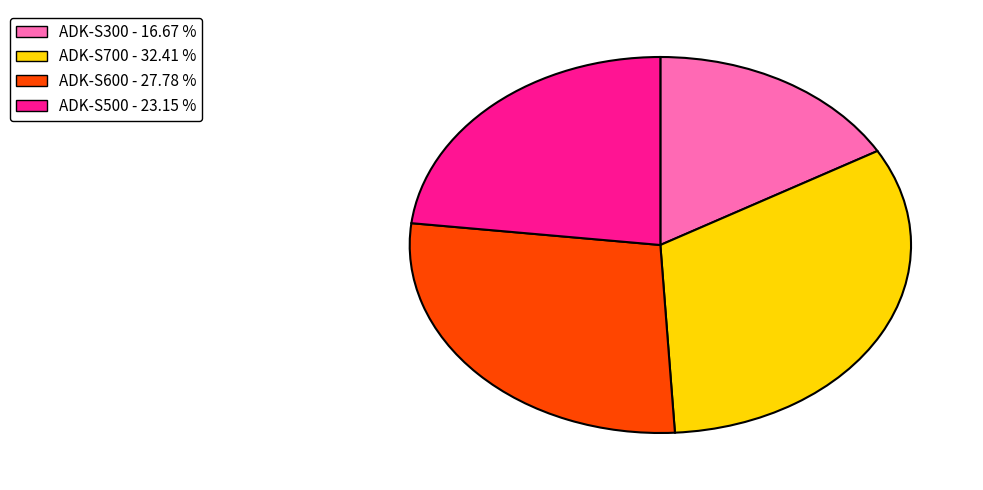

Is there a majority slice in this chart?

No